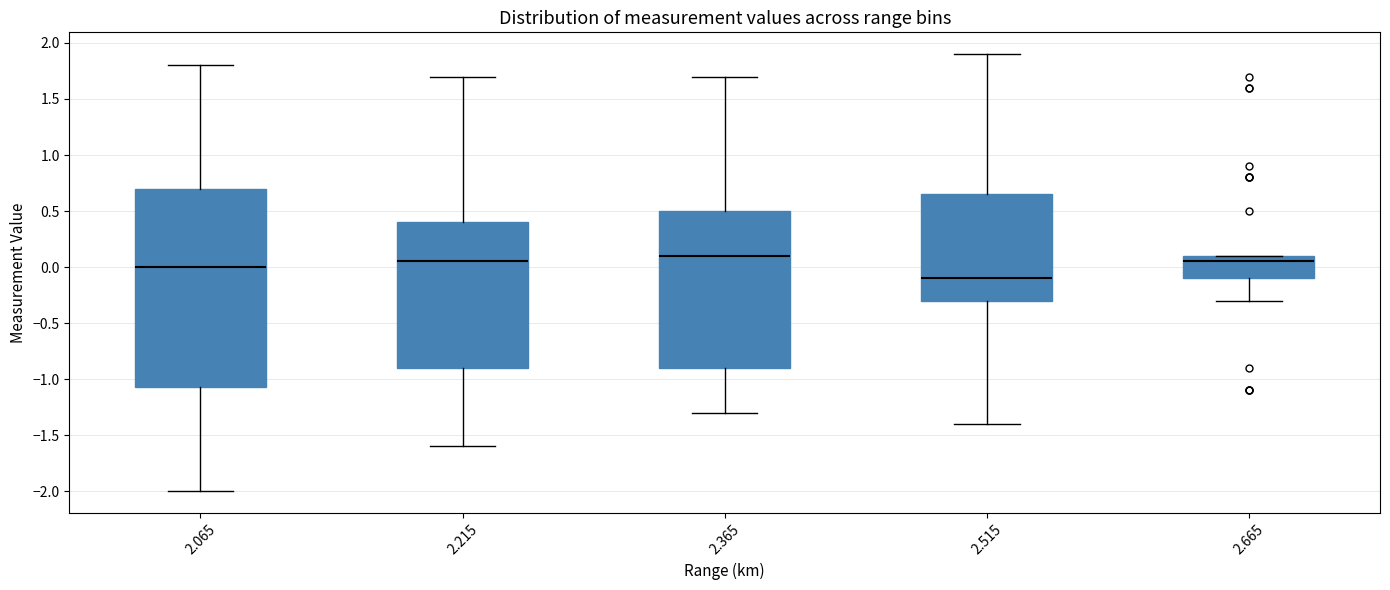

Where does the median line of the box at x = 2.215 sit on the y-axis? The values are not printed on the chart, so give them approximately, as read against the axis.

0.05